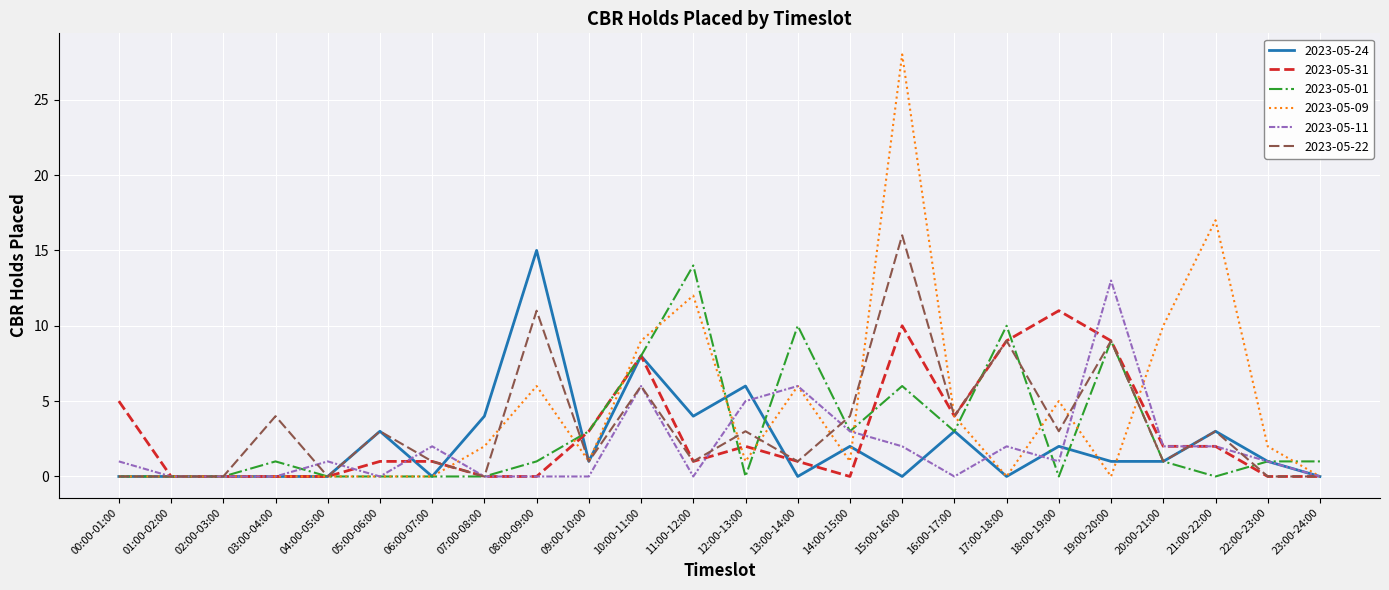

Count the number of categories in the chart.

24